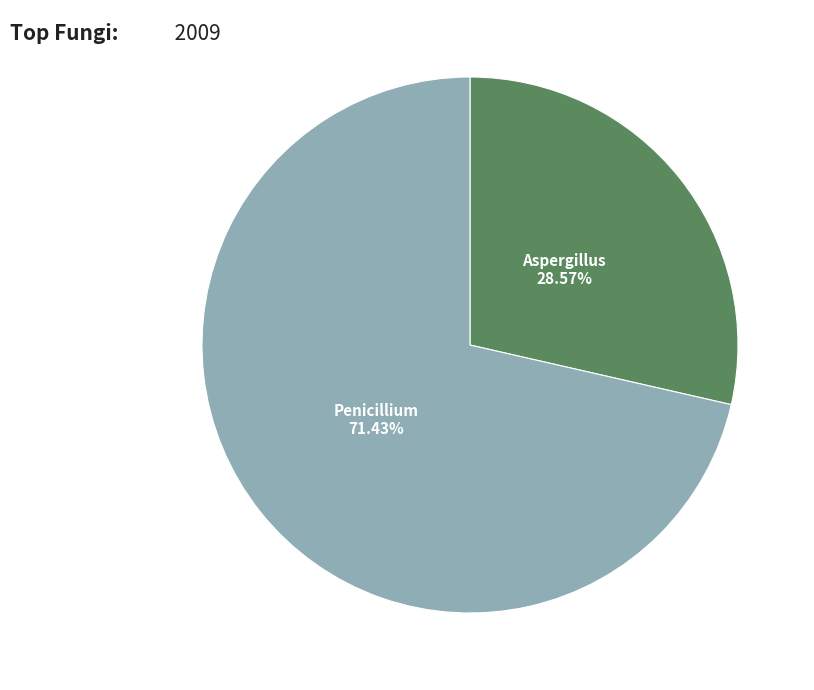

Is it true that Aspergillus is 29% of the pie?

True